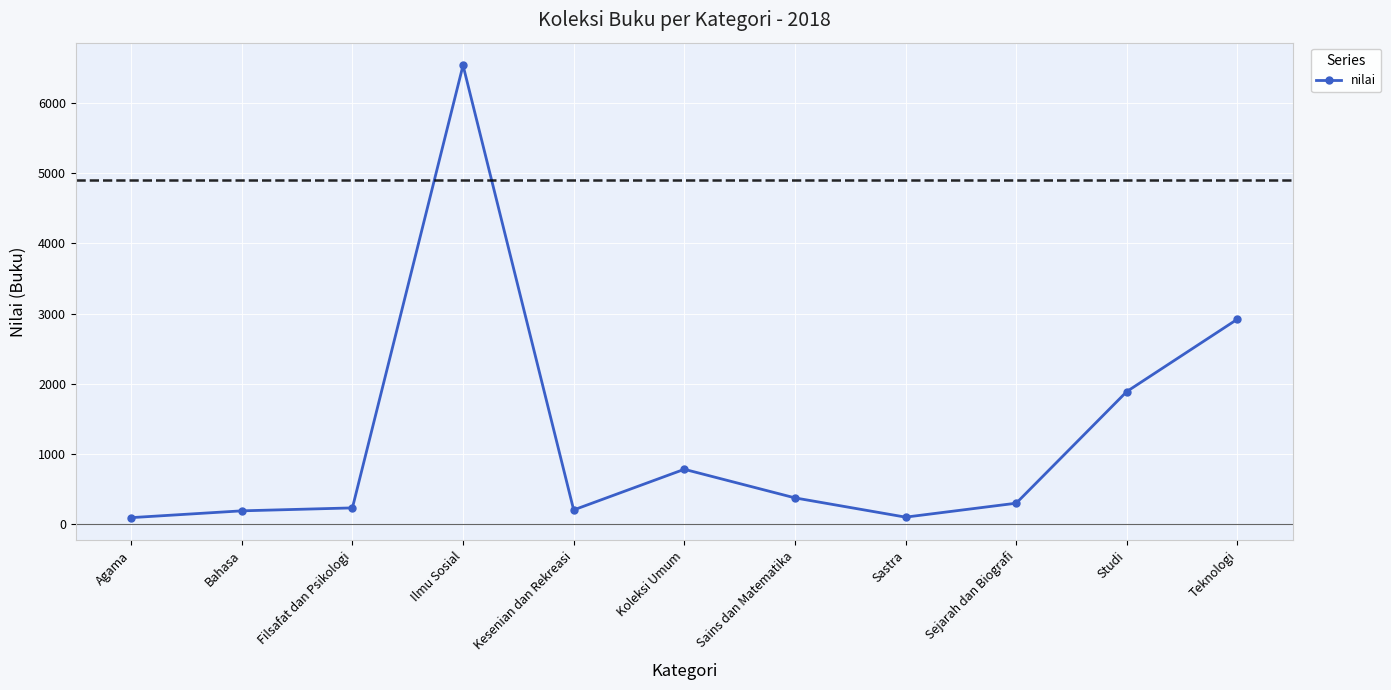

What value does the data have at Filsafat dan Psikologi?

226